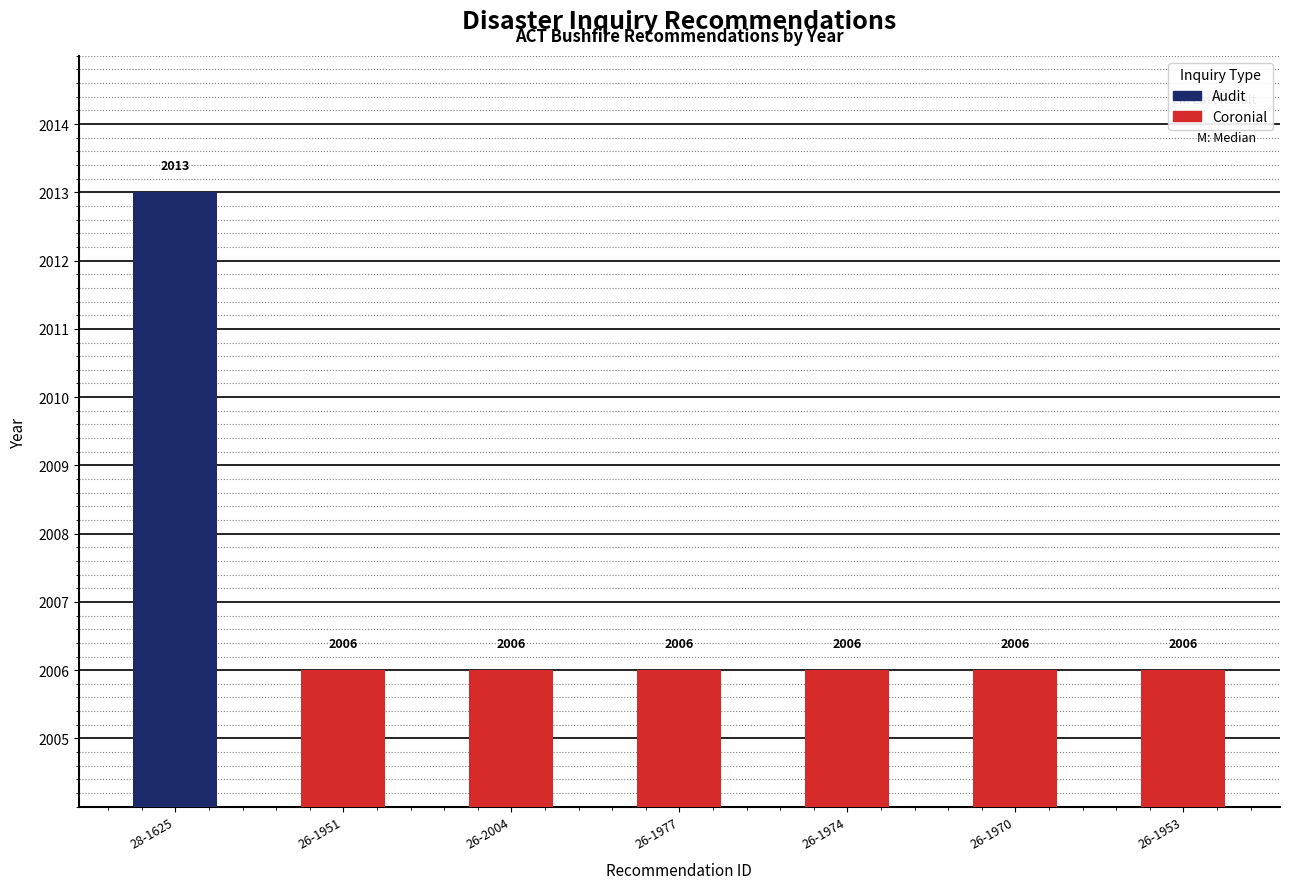

Are the bars grouped side by side (vs. stacked)?

No